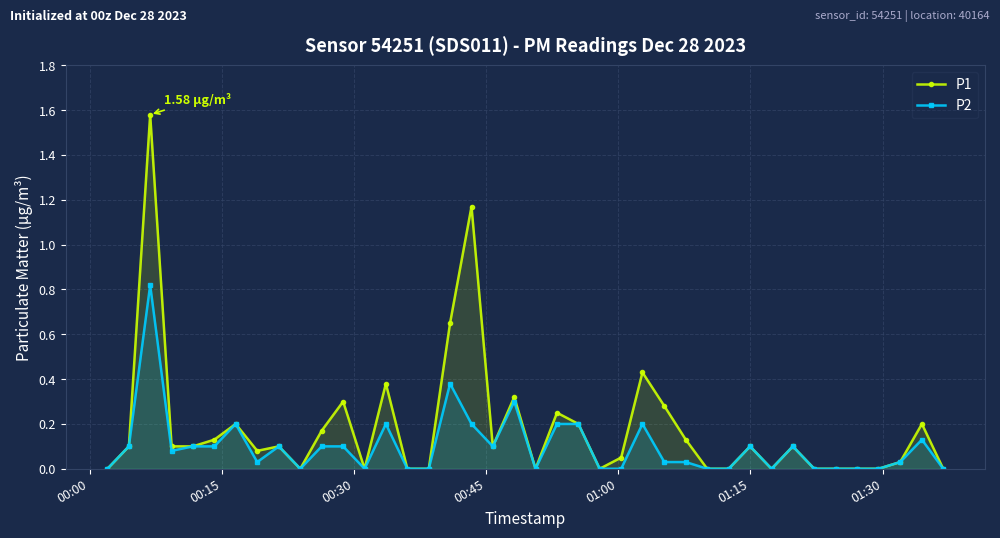

Rank the series by their average value, from highest to lowest.

P1, P2